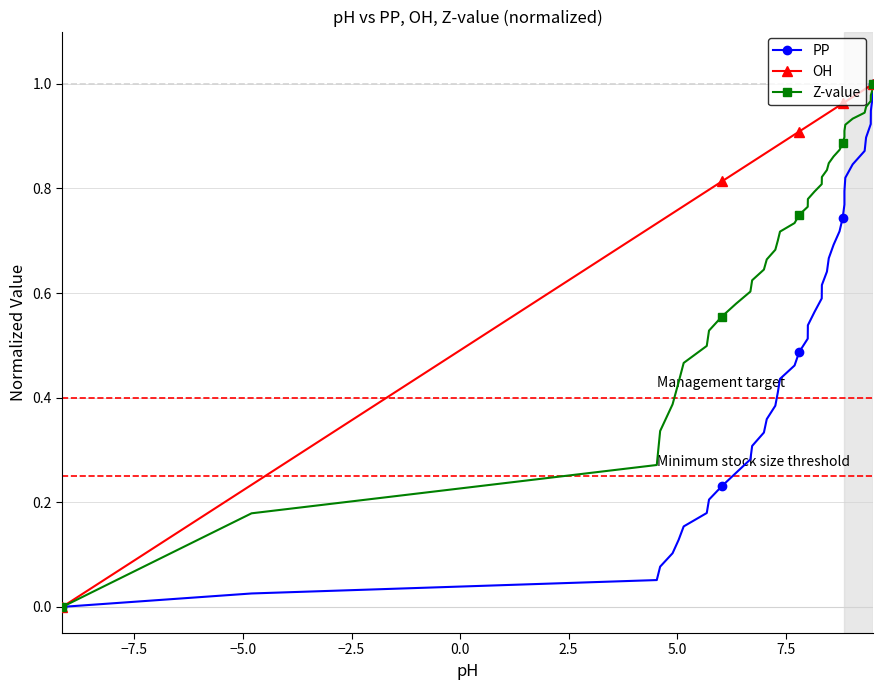

Reading left to right, extract all data points from this chart.

PP: 0.0	0.0	0.1	0.1	0.1	0.1	0.2	0.2	0.2	0.2	0.3	0.3	0.3	0.3	0.4	0.4	0.4	0.4	0.5	0.5	0.5	0.5	0.6	0.6	0.6	0.6	0.7	0.7	0.7	0.7	0.8	0.8	0.8	0.8	0.9	0.9	0.9	0.9	1.0	1.0
OH: 0.0	0.2	0.7	0.7	0.8	0.8	0.8	0.8	0.8	0.8	0.8	0.8	0.9	0.9	0.9	0.9	0.9	0.9	0.9	0.9	0.9	0.9	0.9	0.9	0.9	0.9	0.9	1.0	1.0	1.0	1.0	1.0	1.0	1.0	1.0	1.0	1.0	1.0	1.0	1.0
Z-value: 0.0	0.2	0.3	0.3	0.4	0.4	0.5	0.5	0.5	0.6	0.6	0.6	0.6	0.6	0.7	0.7	0.7	0.7	0.7	0.7	0.8	0.8	0.8	0.8	0.8	0.8	0.8	0.9	0.9	0.9	0.9	0.9	0.9	0.9	0.9	1.0	1.0	1.0	1.0	1.0